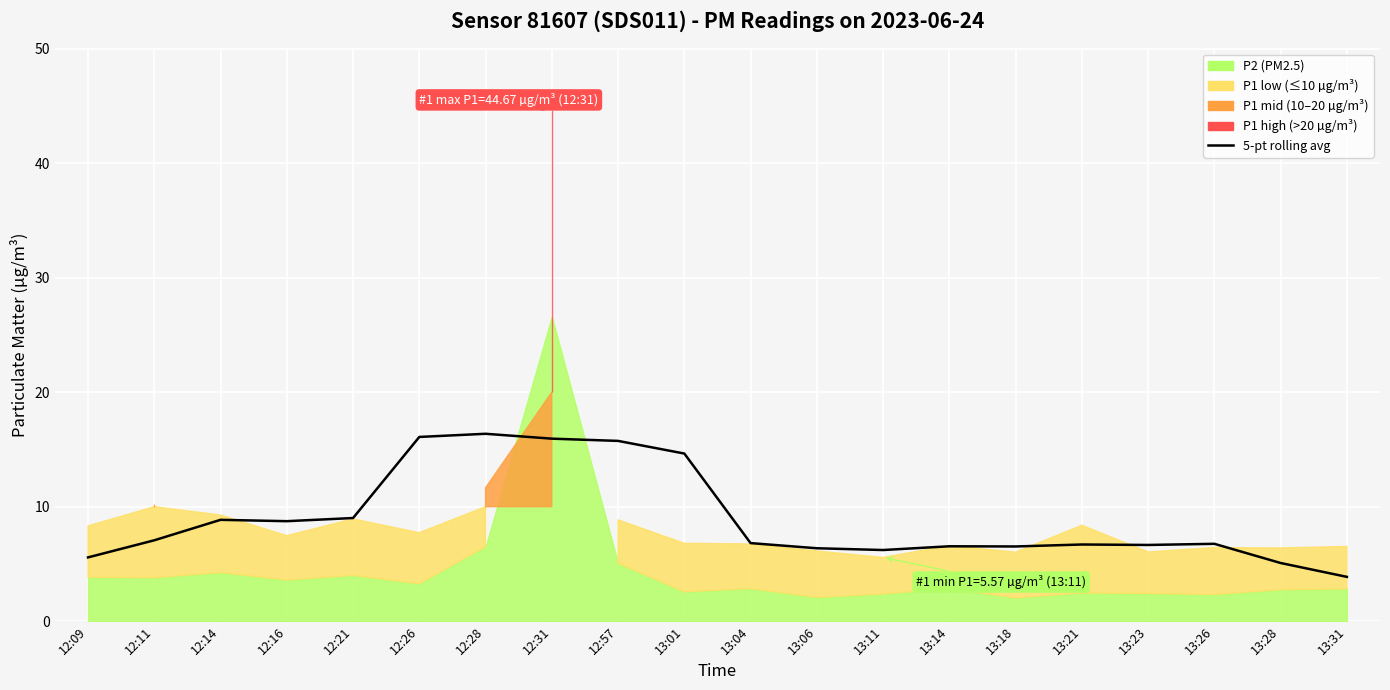

True or false: the data shows 6.5 at 13:14.

True